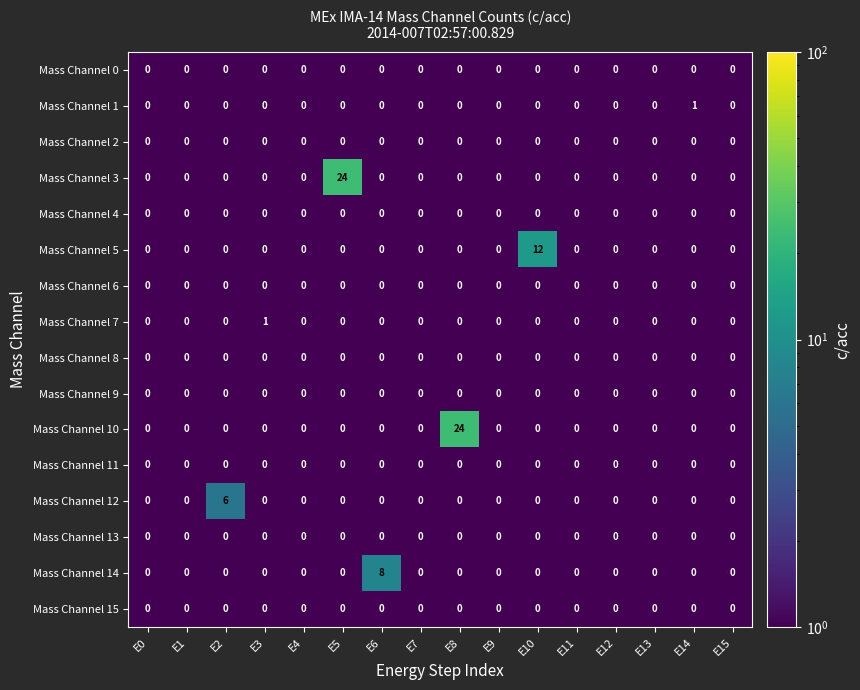

What is the total value across all series at E6?

8